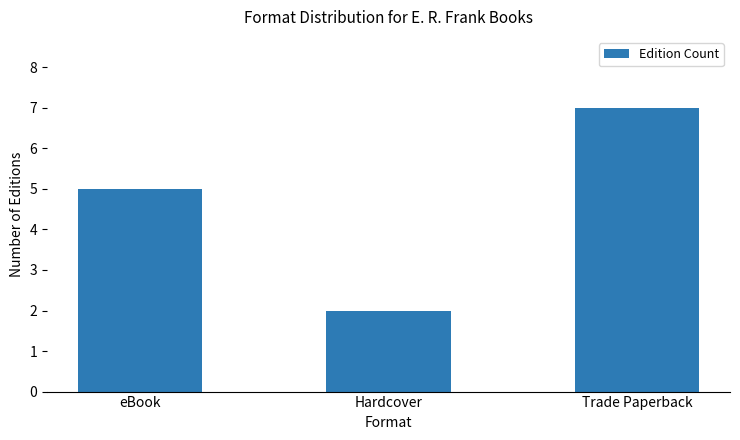

What is the label of the 2nd bar from the right?

Hardcover